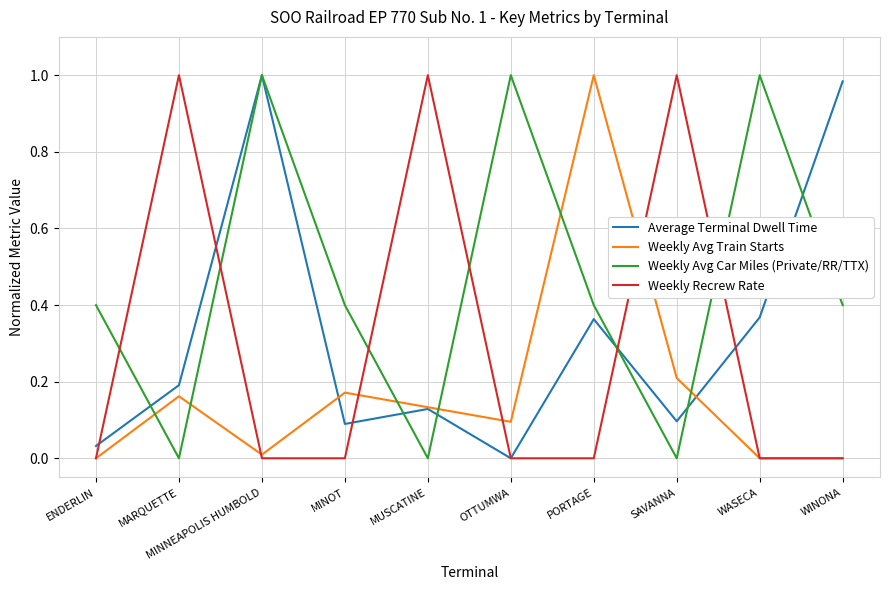

What position from the left is PORTAGE?

7